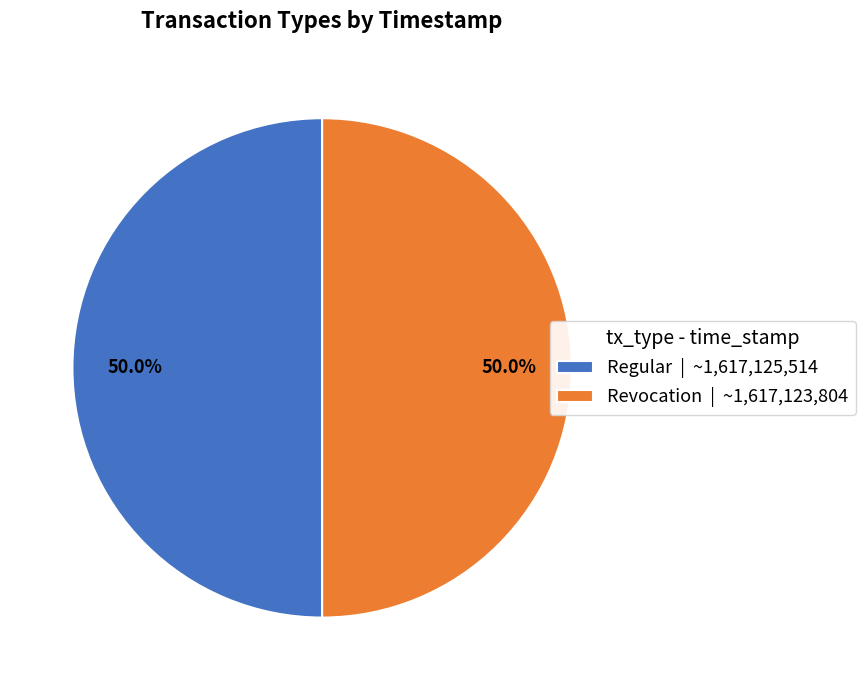

Count the number of slices in the pie.

2